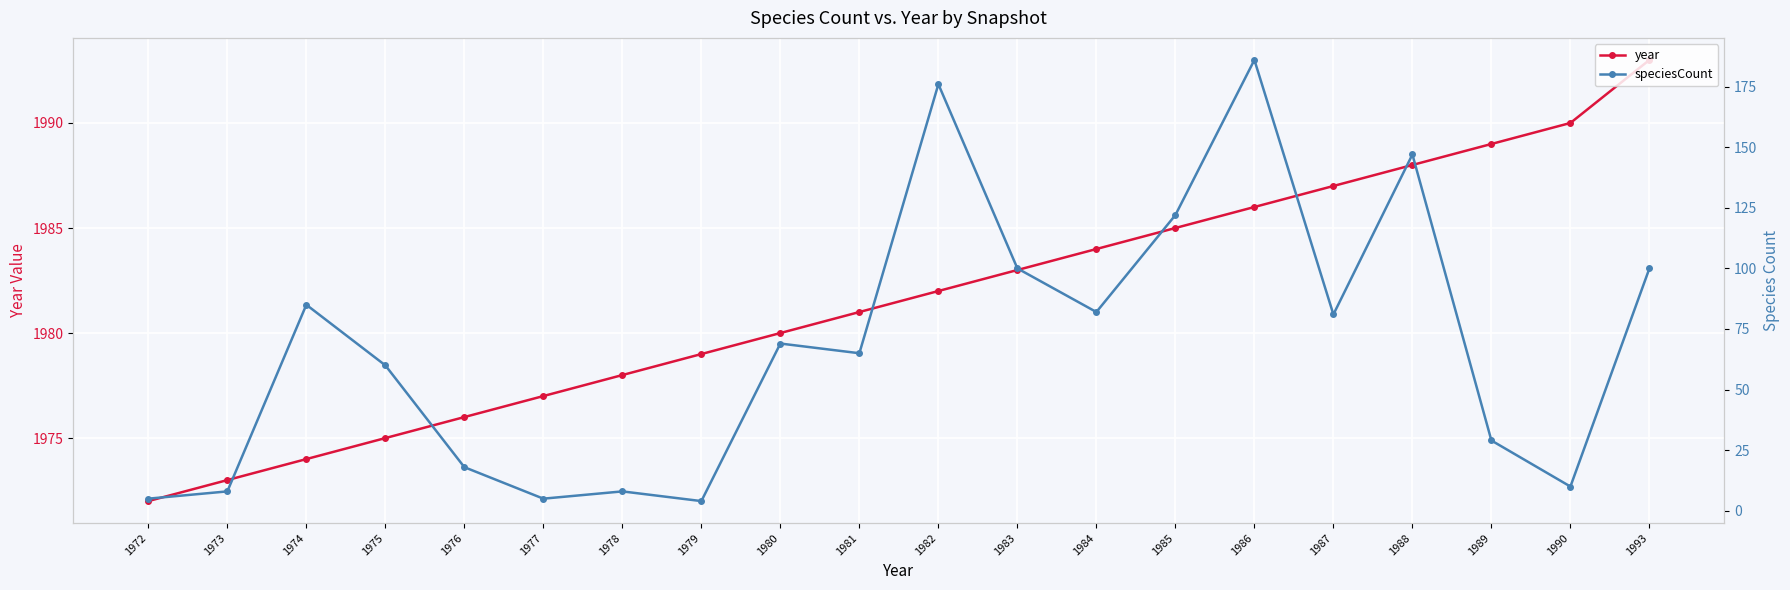

True or false: speciesCount and year intersect in this chart.

False